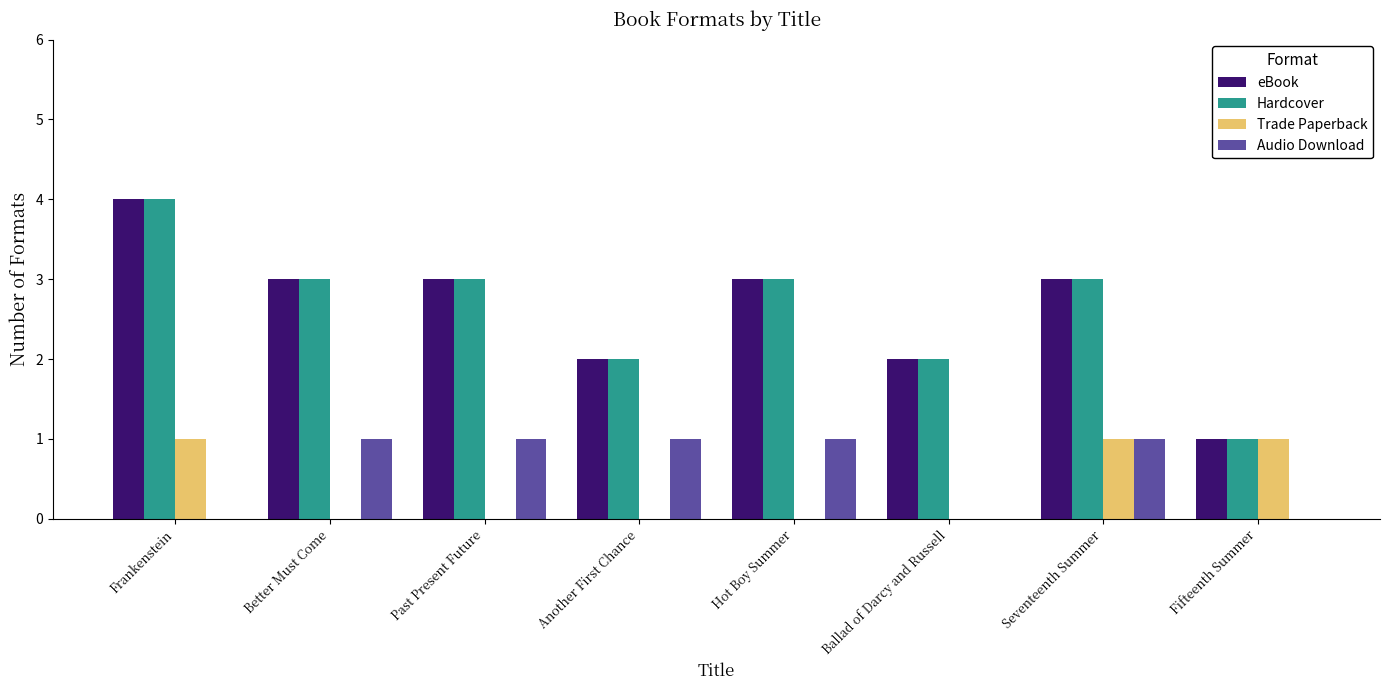

What is the sum of the Hardcover values at Past Present Future and Frankenstein?

7